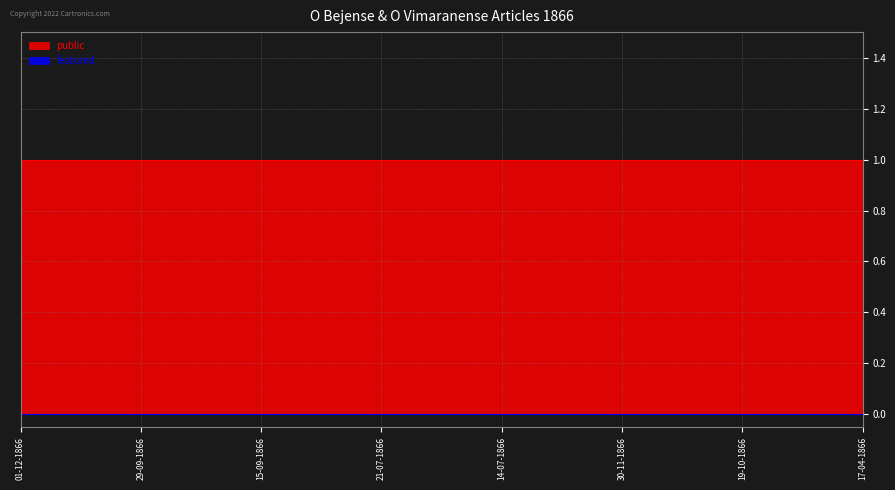

Count the number of data series in this chart.

2